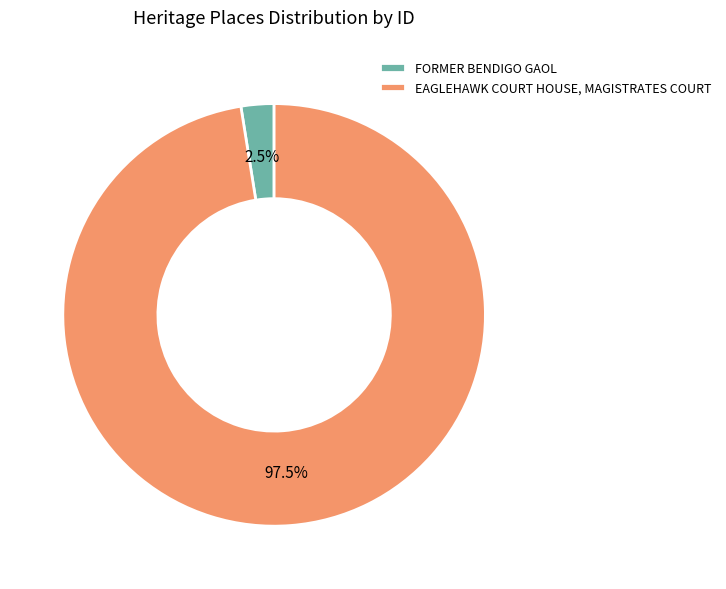

Between FORMER BENDIGO GAOL and EAGLEHAWK COURT HOUSE, MAGISTRATES COURT, which is larger?

EAGLEHAWK COURT HOUSE, MAGISTRATES COURT